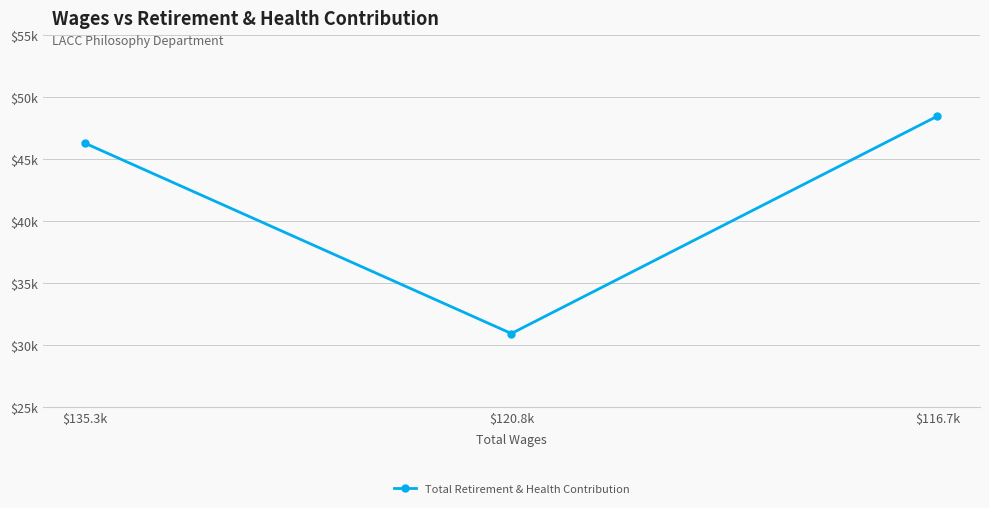

Rank the categories by value from highest to lowest.

$116.7k, $135.3k, $120.8k